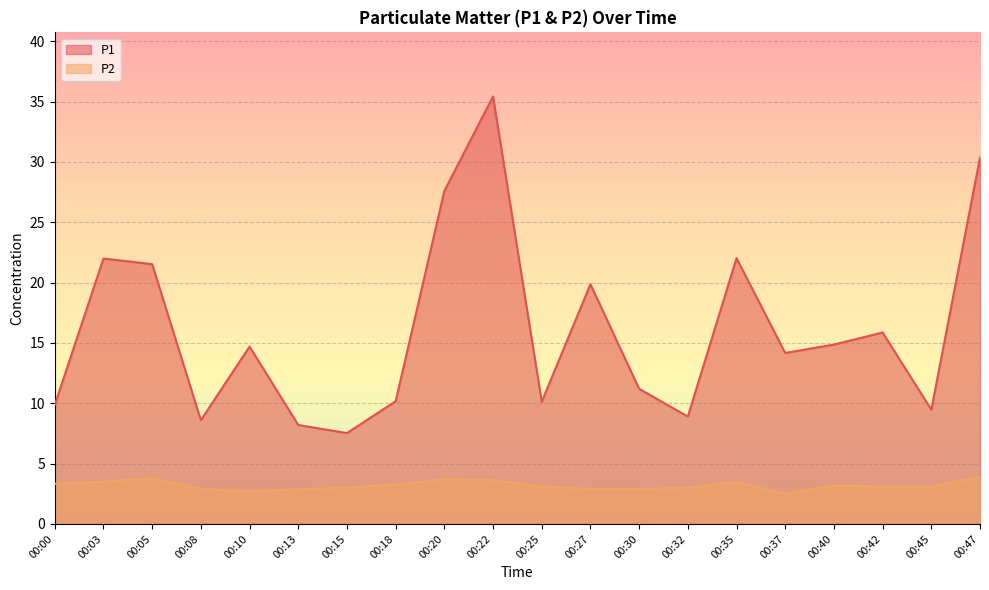

What is the value of the P1 point at the 18th from the left?

15.9